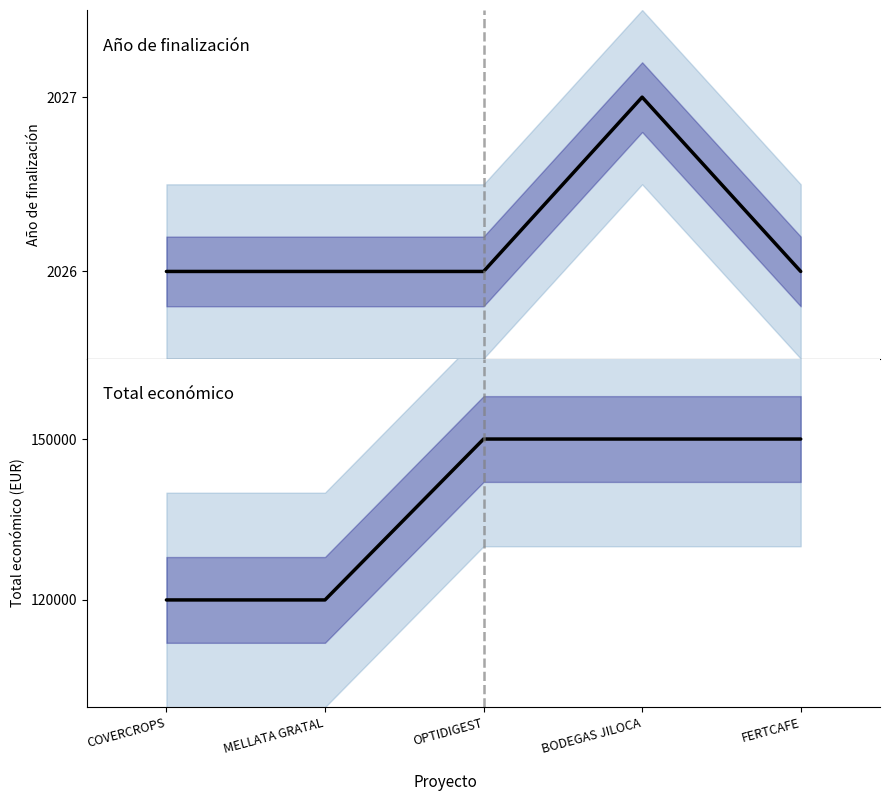

Reading left to right, list all the values displayed in this chart.

Año de finalización: 2026	2026	2026	2027	2026
Total económico: 120000	120000	150000	150000	150000